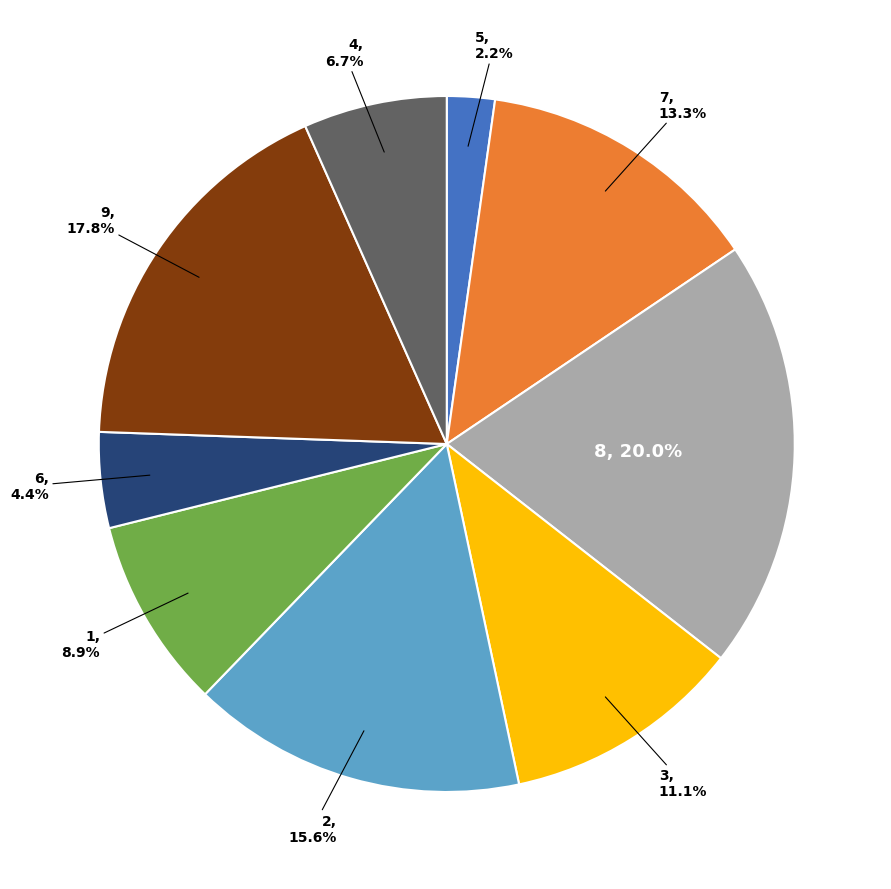

Between 4 and 7, which is larger?

7